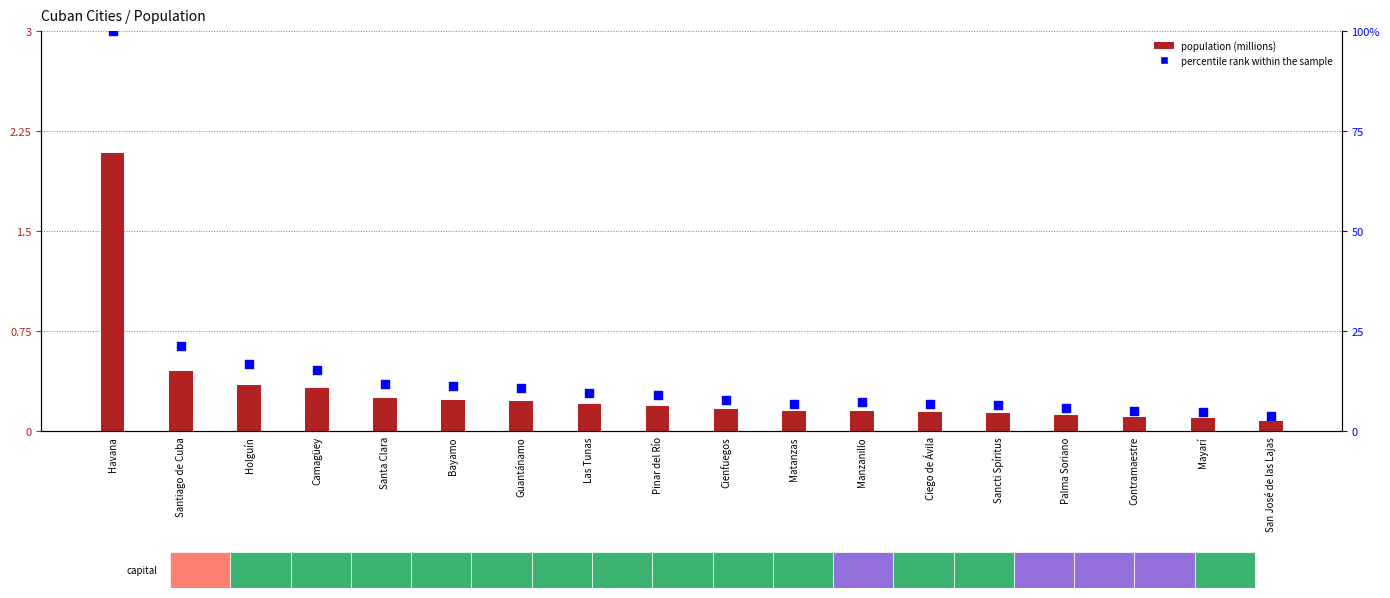

Which series has the largest Y range (max minus min)?

percentile rank within the sample